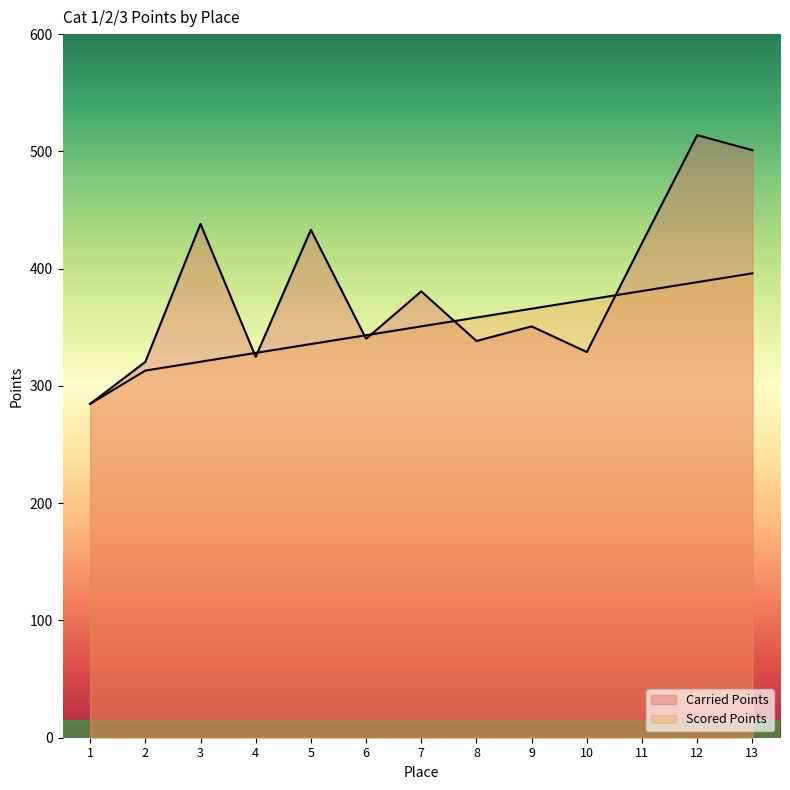

What is the difference between the maximum and minimum values in the Carried Points series?

229.1